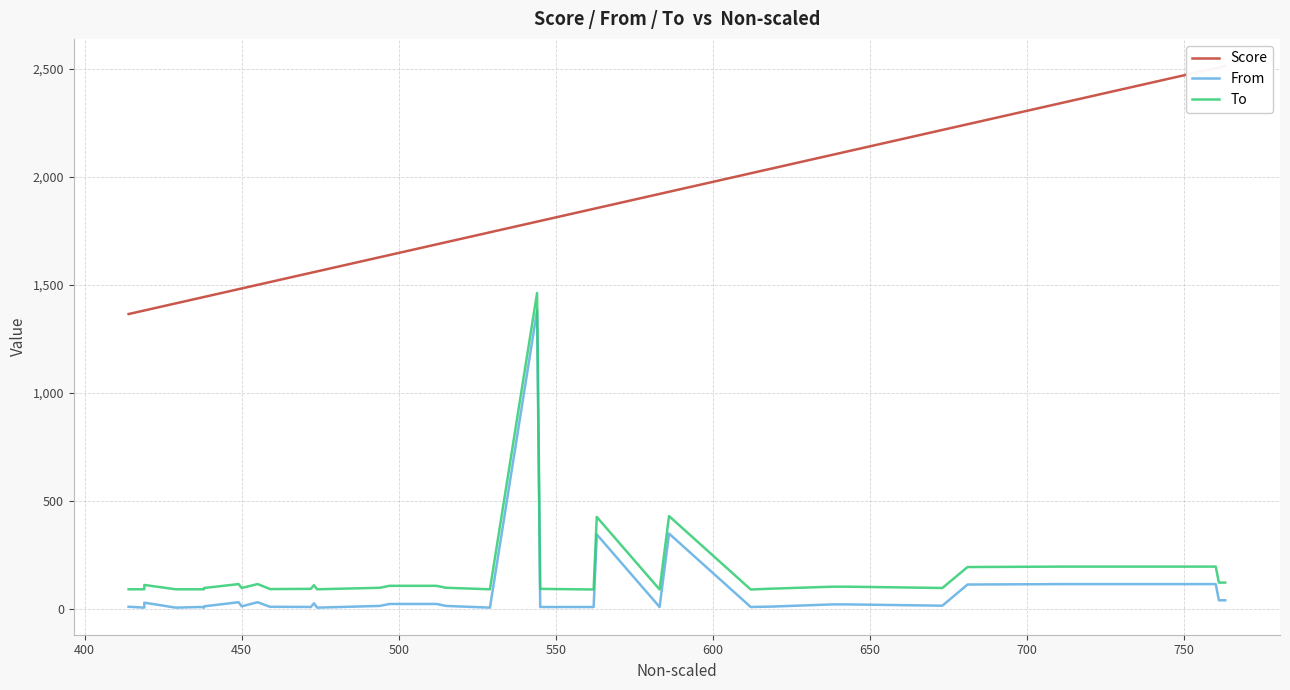

List the series in order of their peak value, lowest first.

From, To, Score